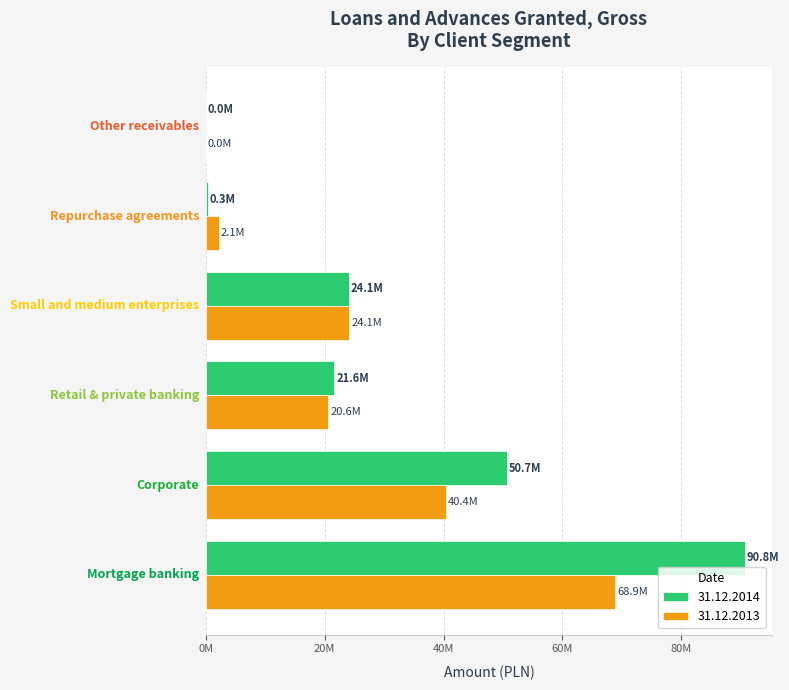

What position from the right is Other receivables?

1